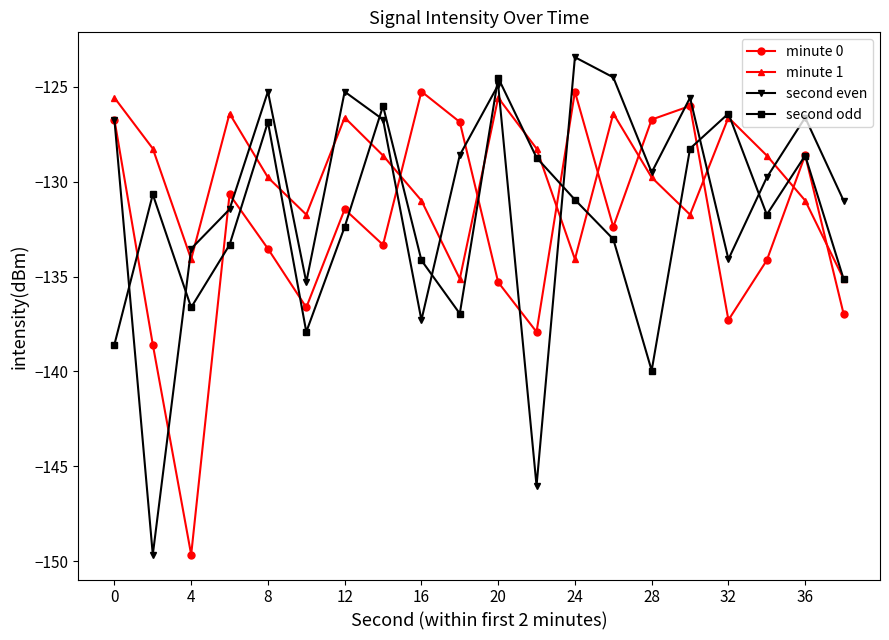

What is the highest value of the second even series?

-123.4